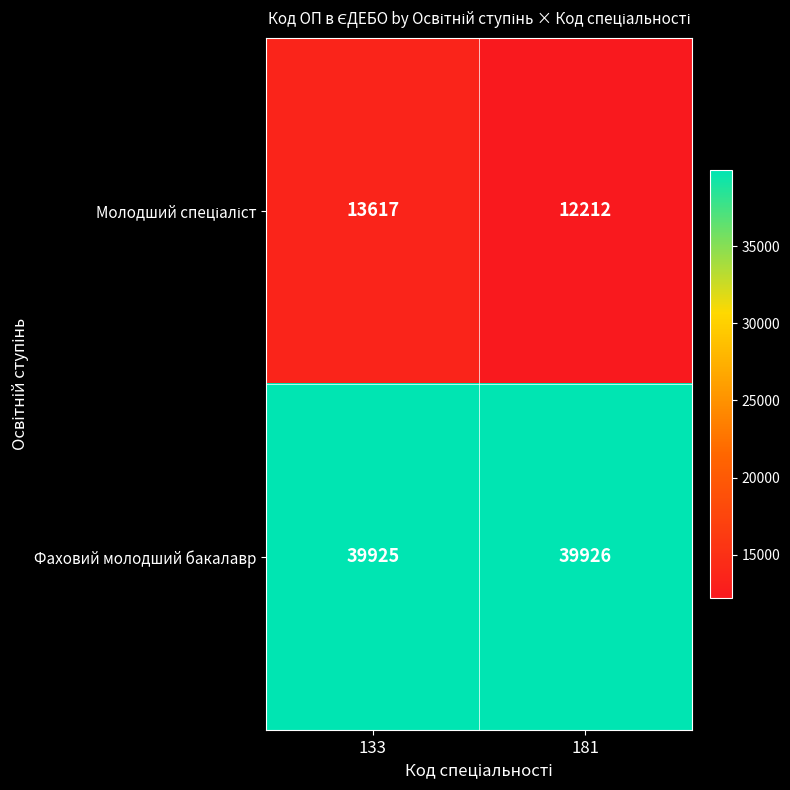

How many categories are shown in the chart?

2